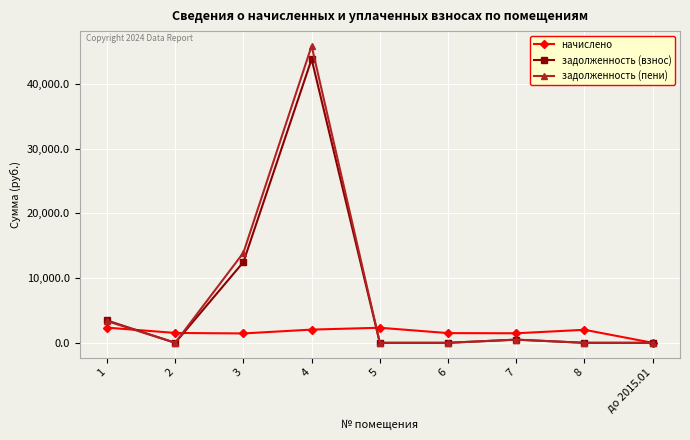

Rank the series by their maximum value, from lowest to highest.

начислено, задолженность (взнос), задолженность (пени)